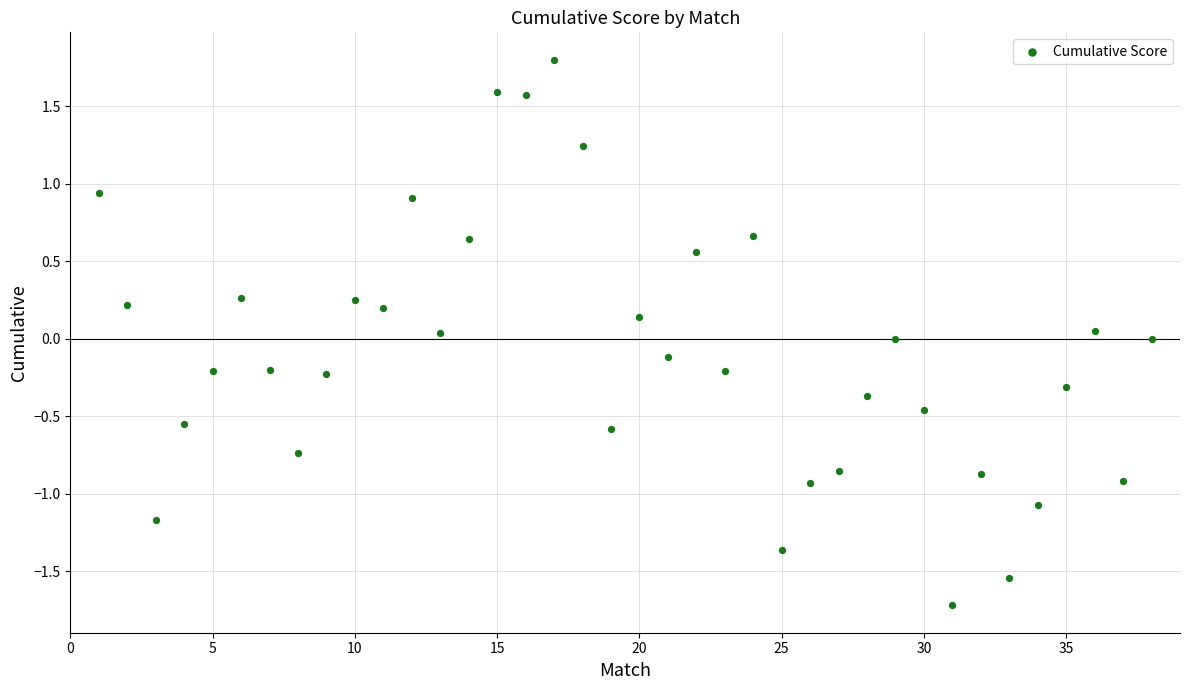

What is the range of Y values (max minus min)?

3.5